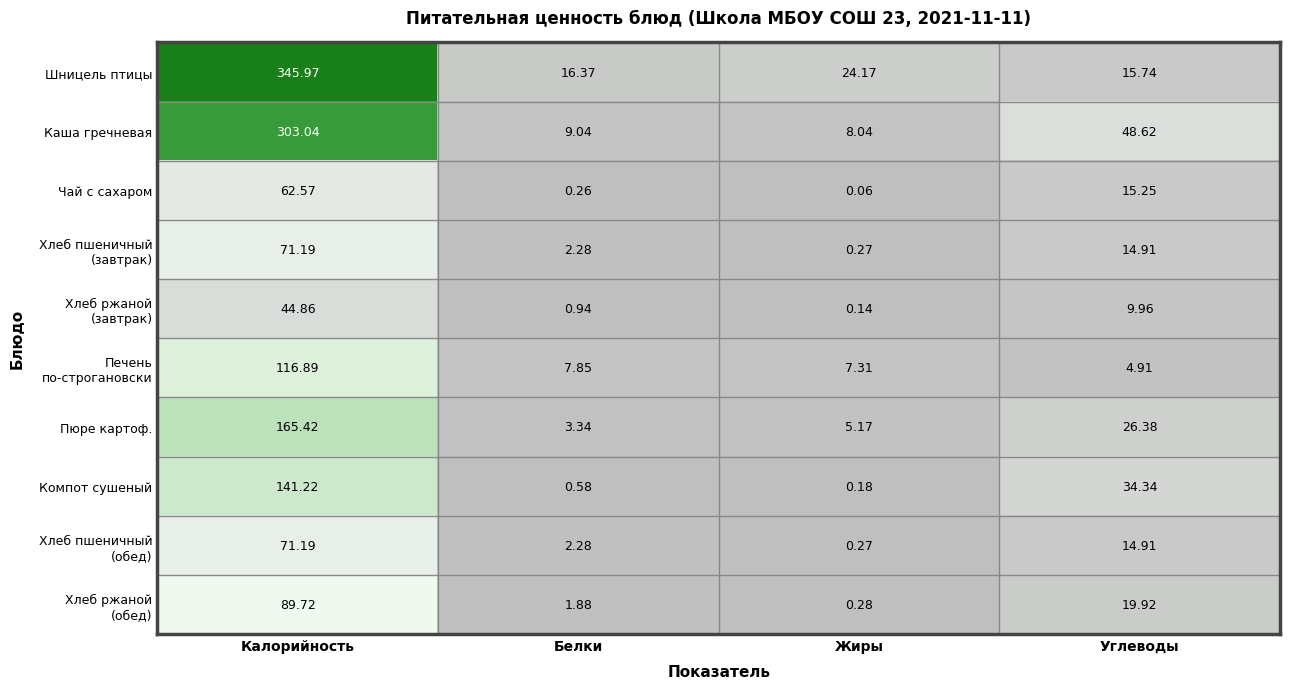

Which series has the largest range (max minus min)?

Шницель птицы